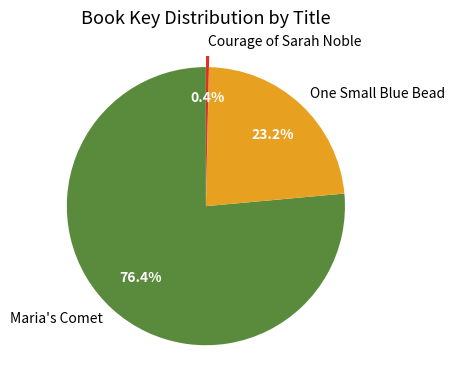

Count the number of slices in the pie.

3